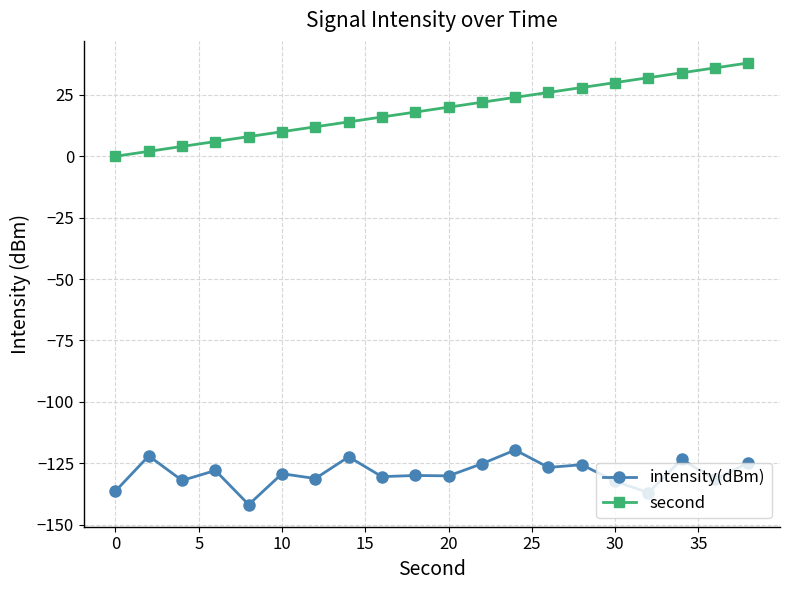

True or false: second and intensity(dBm) intersect in this chart.

False